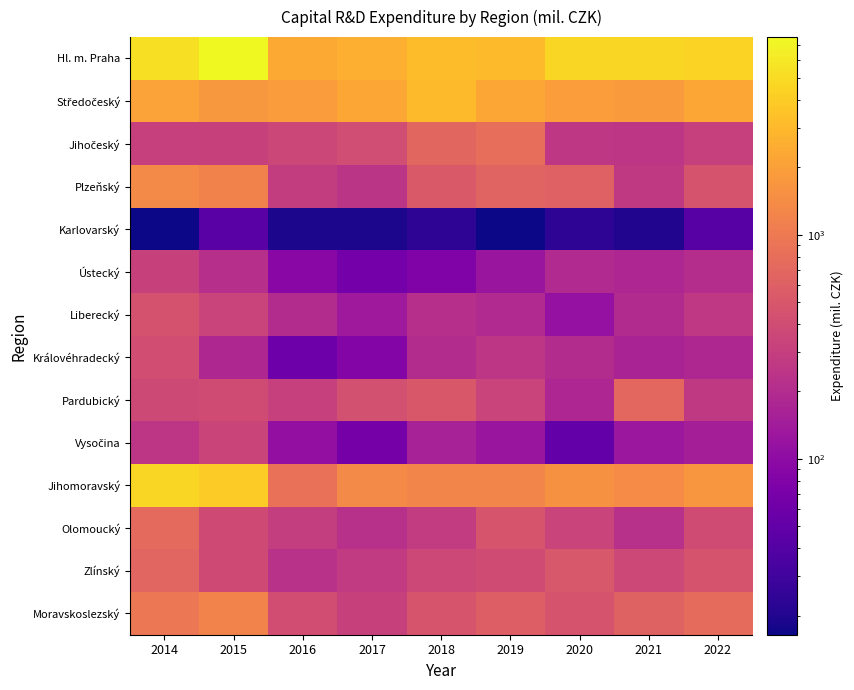

List the series in order of their peak value, highest first.

Hl. m. Praha, Jihomoravský, Středočeský, Plzeňský, Moravskoslezský, Jihočeský, Olomoucký, Pardubický, Zlínský, Liberecký, Královéhradecký, Vysočina, Ústecký, Karlovarský